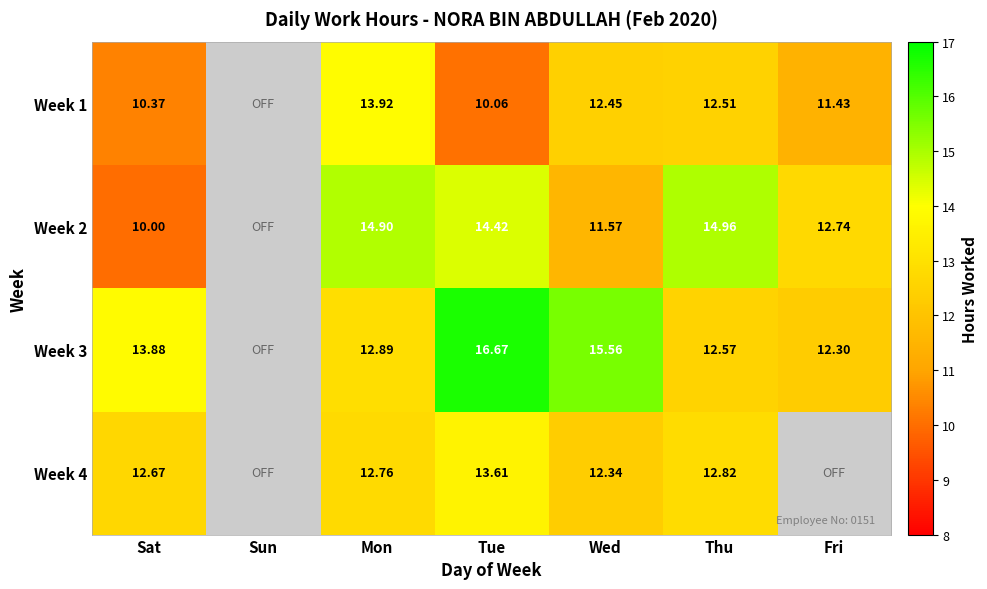

Is the value of Week 1 at Sat greater than the value of Week 2 at Wed?

No